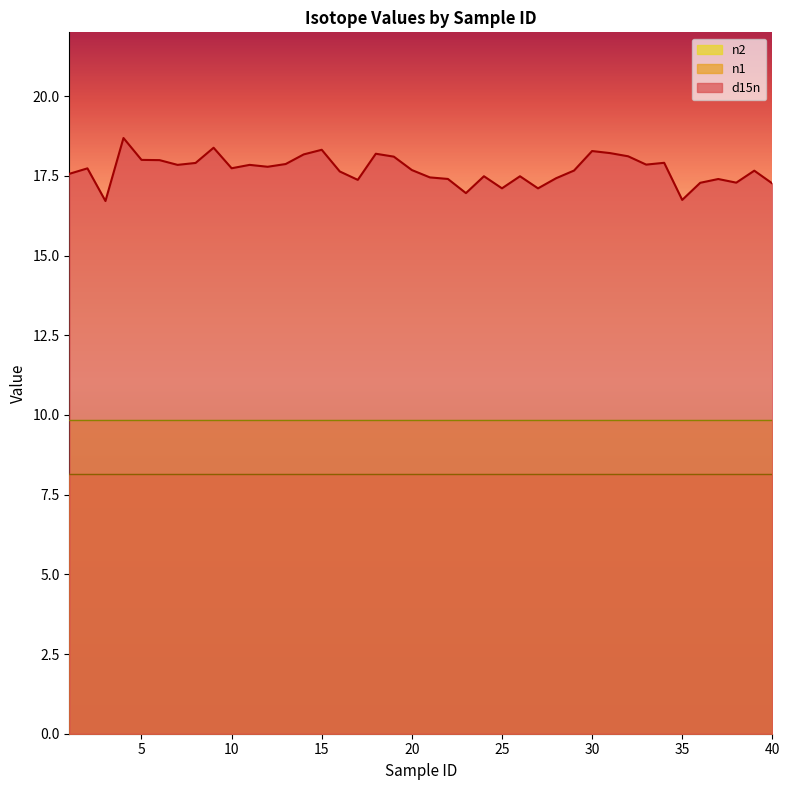

Rank the series by their average value, from highest to lowest.

d15n, n2, n1